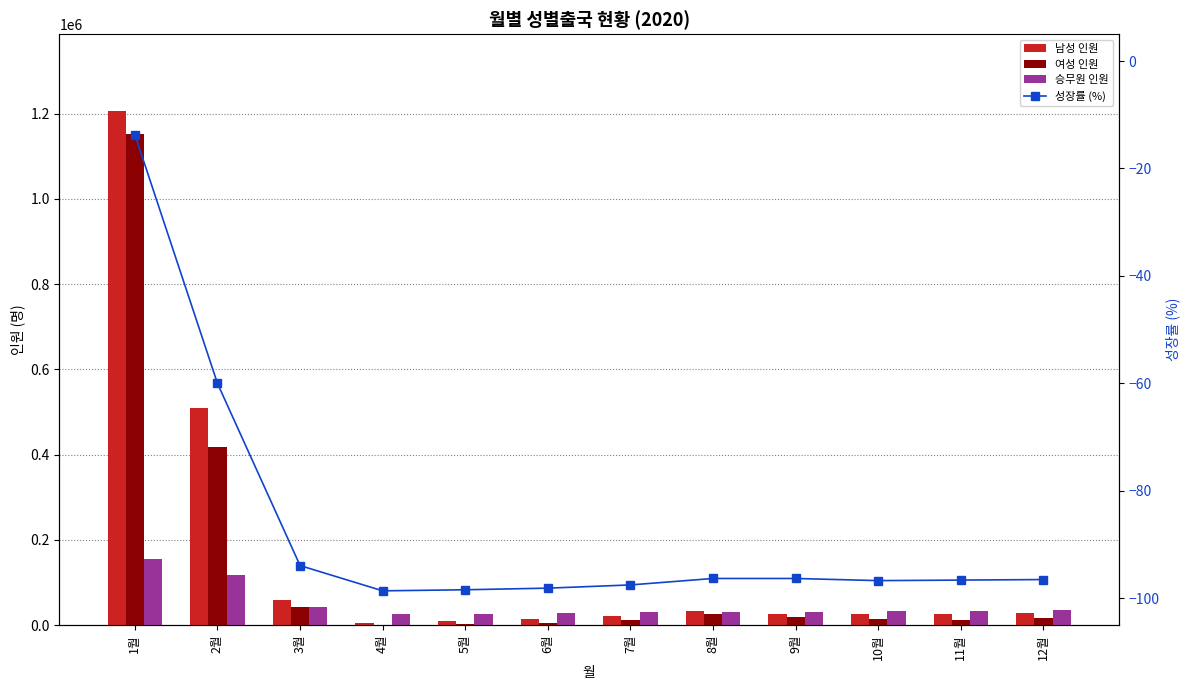

Does the chart contain stacked bars?

No